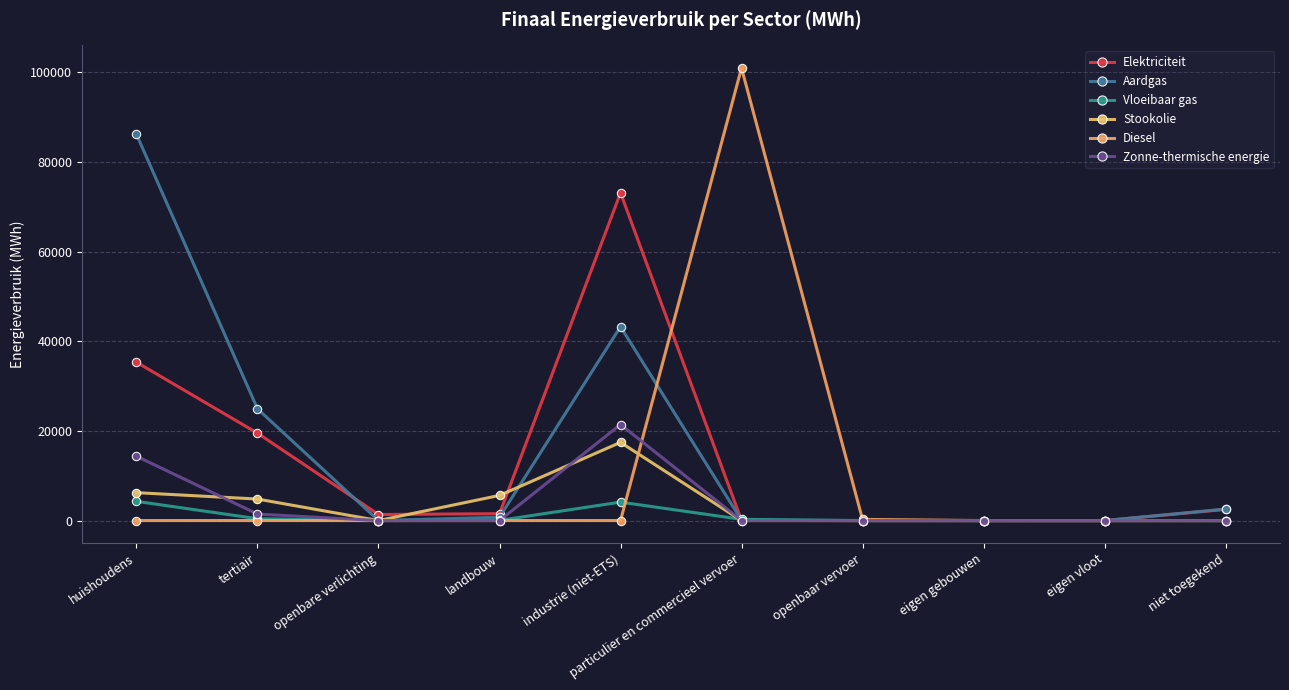

Count the number of data series in this chart.

6